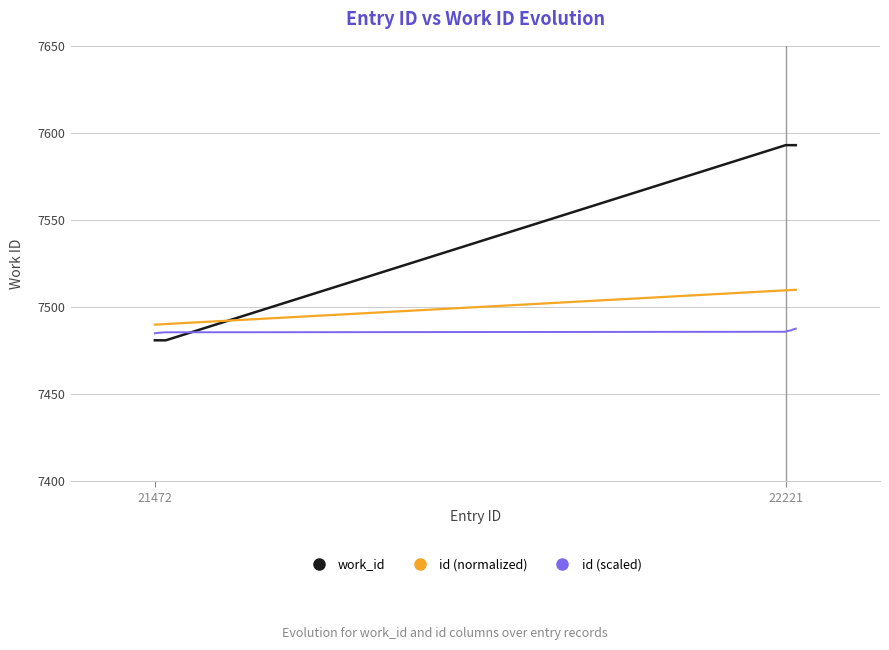

Rank the series by their average value, from highest to lowest.

work_id, id (normalized), id (scaled)